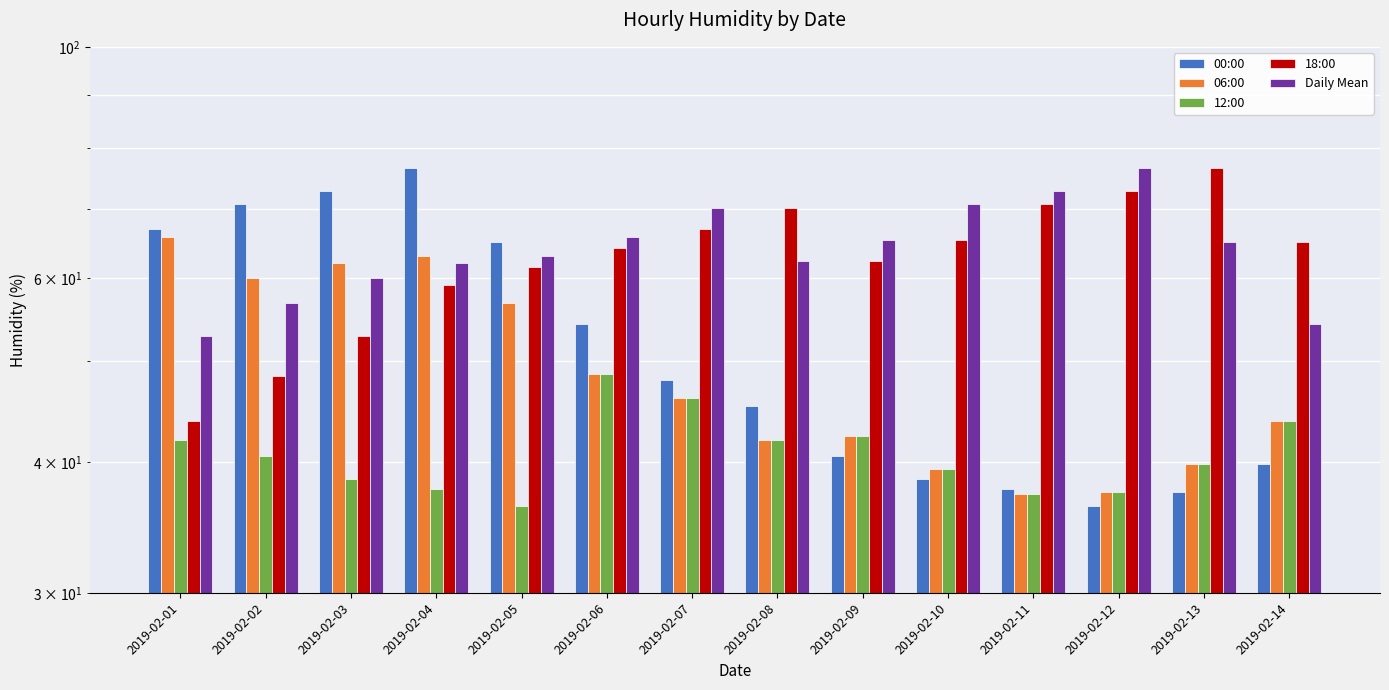

What is the maximum value for Daily Mean?

76.5